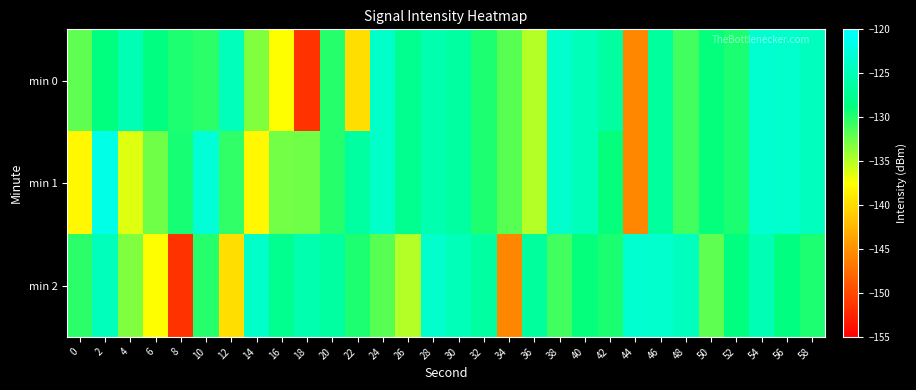

Reading left to right, transcribe all the data shown in this chart.

min 0: 0=-132.0	2=-128.8	4=-125.1	6=-128.7	8=-129.8	10=-130.2	12=-124.7	14=-133.2	16=-137.5	18=-151.5	20=-130.1	22=-139.7	24=-123.7	26=-127.7	28=-125.6	30=-126.5	32=-129.7	34=-131.8	36=-134.9	38=-123.5	40=-124.8	42=-126.5	44=-145.7	46=-126.7	48=-131.0	50=-128.9	52=-129.7	54=-123.3	56=-123.4	58=-124.4
min 1: 0=-138.0	2=-121.7	4=-136.4	6=-132.6	8=-129.5	10=-122.8	12=-130.4	14=-138.0	16=-132.7	18=-132.6	20=-130.1	22=-126.5	24=-123.7	26=-127.7	28=-125.6	30=-126.5	32=-129.7	34=-131.8	36=-134.9	38=-123.5	40=-124.8	42=-128.9	44=-145.7	46=-126.7	48=-131.0	50=-128.9	52=-129.7	54=-123.3	56=-123.4	58=-124.4
min 2: 0=-130.2	2=-124.7	4=-133.2	6=-137.5	8=-151.5	10=-130.1	12=-139.7	14=-123.7	16=-127.7	18=-125.6	20=-126.5	22=-129.7	24=-131.8	26=-134.9	28=-123.5	30=-124.8	32=-126.5	34=-145.7	36=-126.7	38=-131.0	40=-128.9	42=-129.7	44=-123.3	46=-123.4	48=-124.4	50=-132.0	52=-128.8	54=-125.1	56=-128.7	58=-129.8